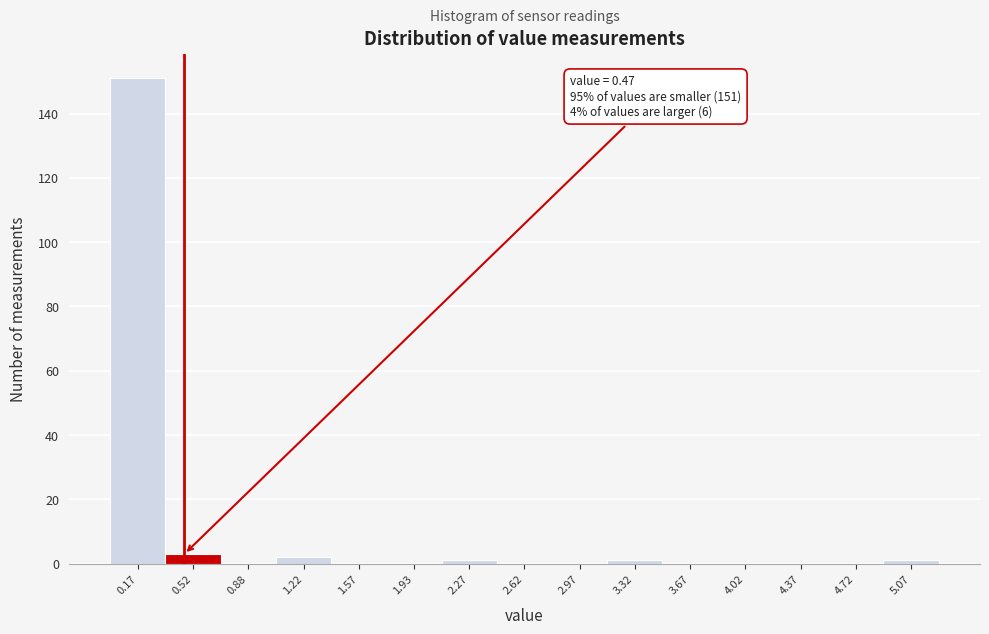

Which range on the x-axis has the tallest bar?

0.00 to 0.35